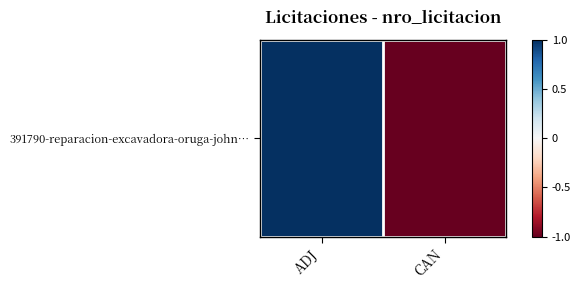

How many values are above zero?

1